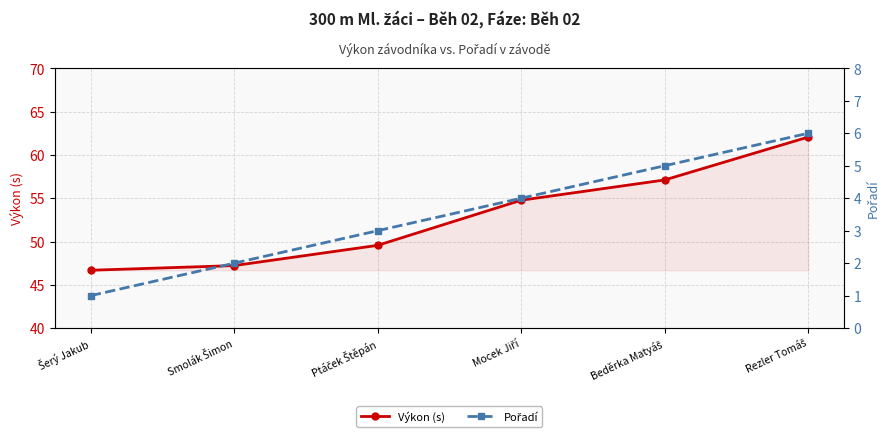

What is the minimum value shown in the chart?

1.0